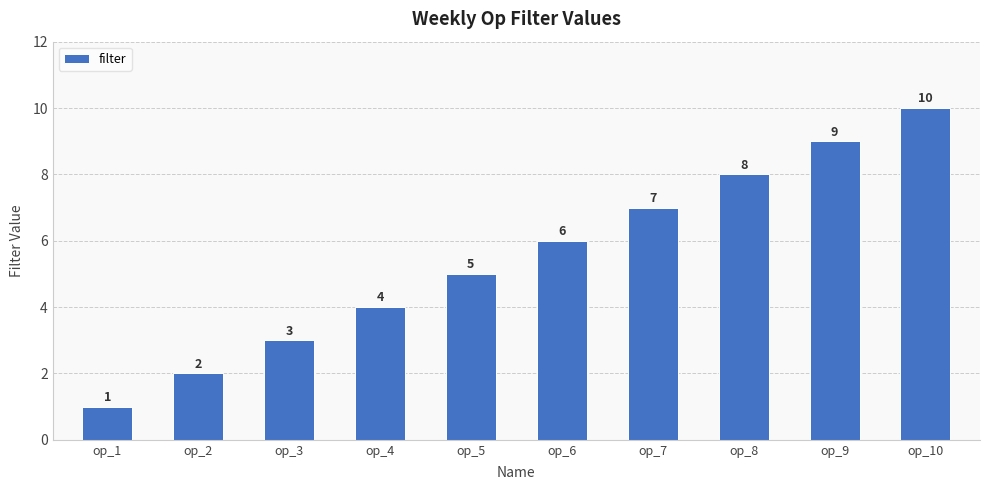

What is the minimum value shown in the chart?

1